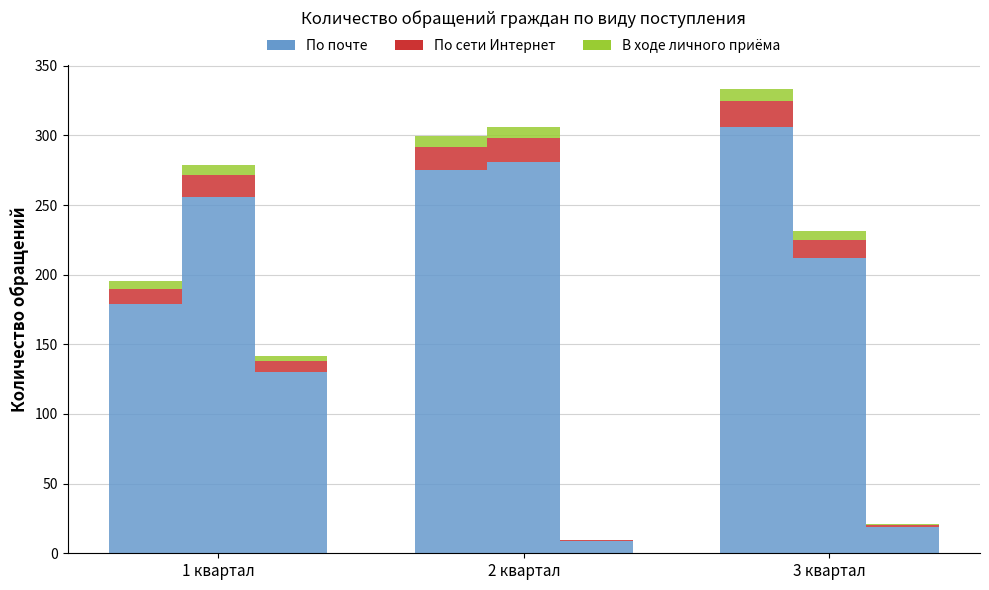

True or false: По сети Интернет has a value of 16.9 at 2 квартал.

True